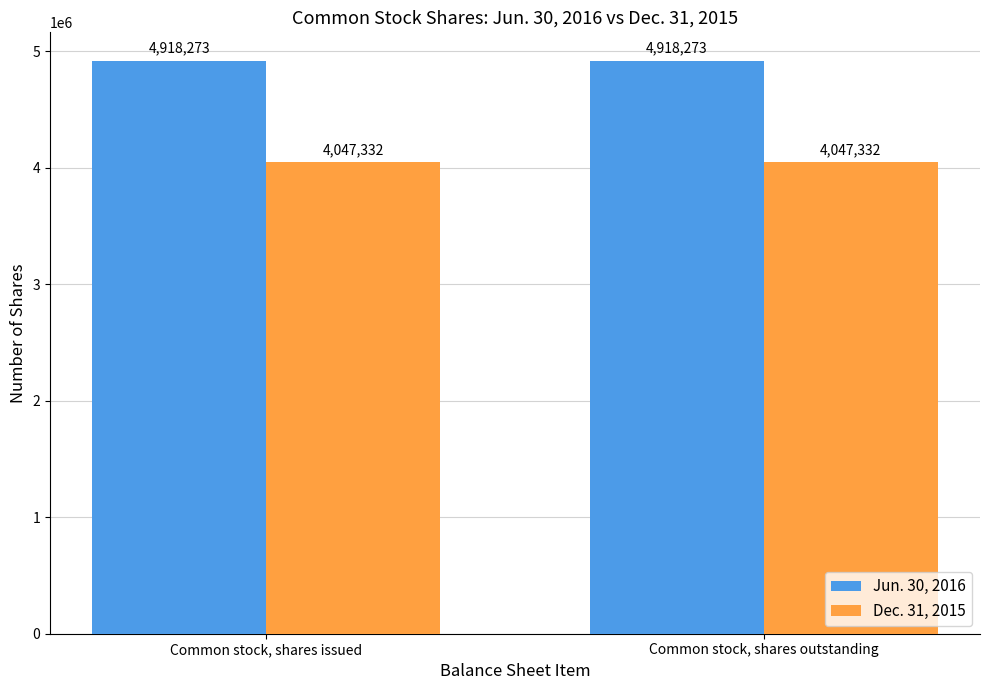

What is the greatest value displayed?

4918273